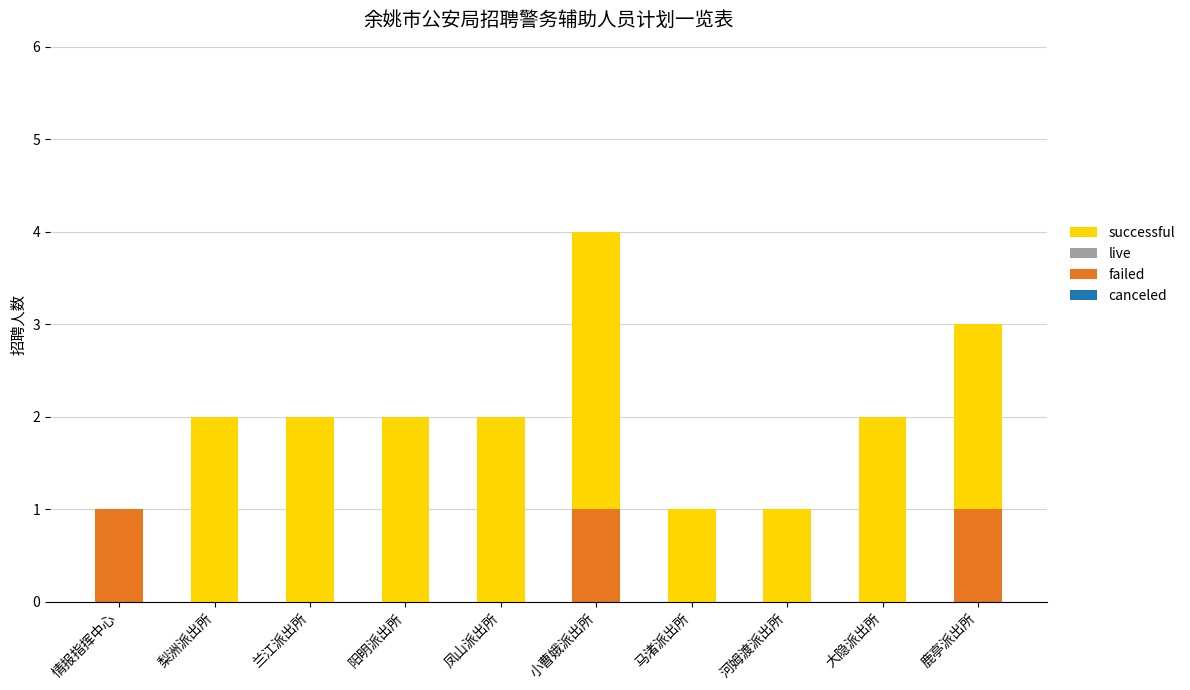

Are the bars grouped side by side (vs. stacked)?

No